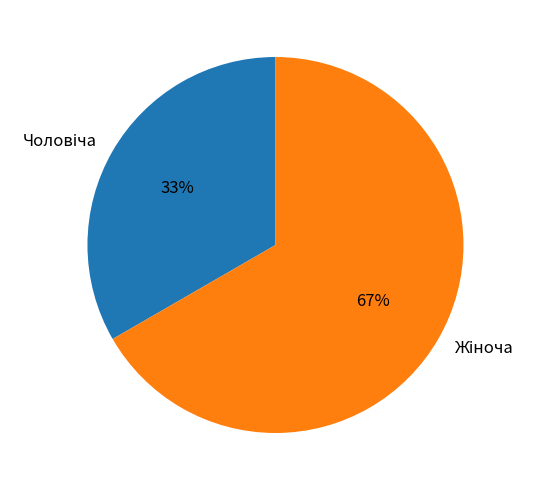

To the nearest percent, what is the average slice percentage?

50%